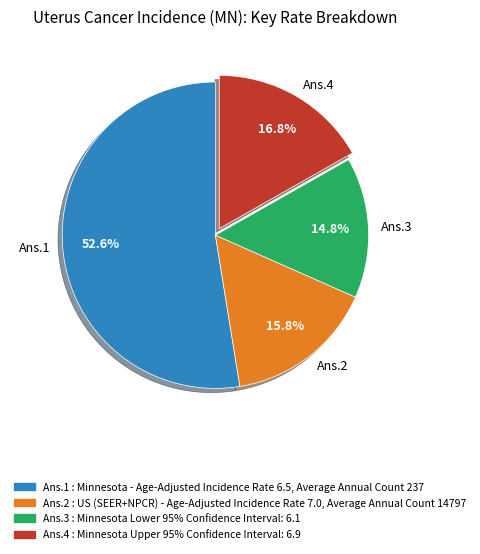

Combined, do Ans.3 and Ans.4 account for over 50%?

No